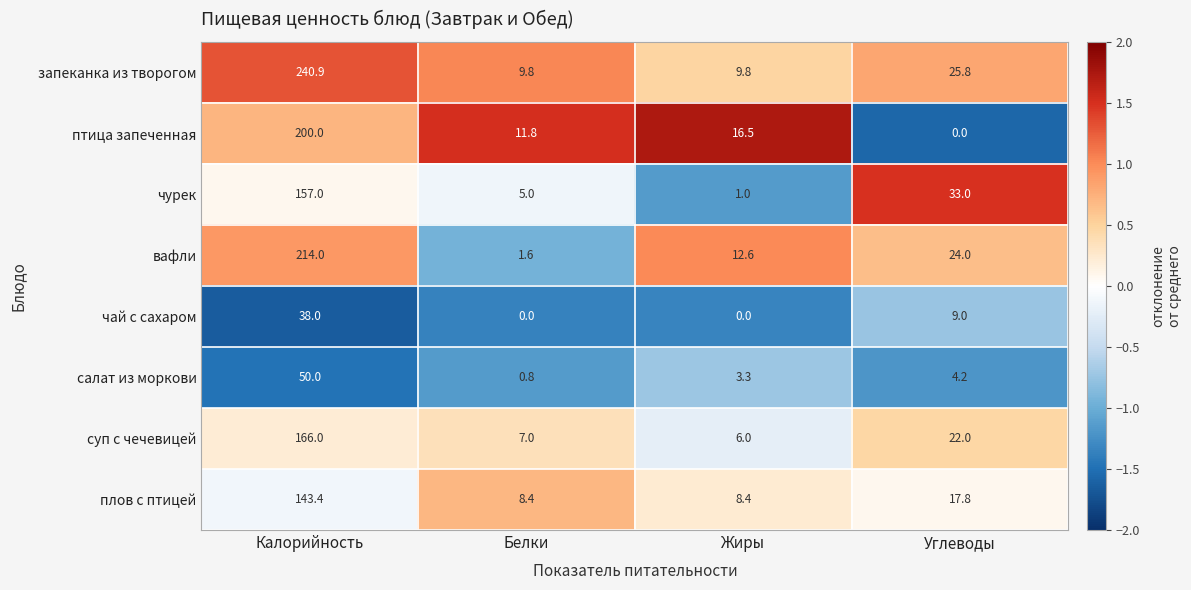

What is the average value of the плов с птицей series?

44.5